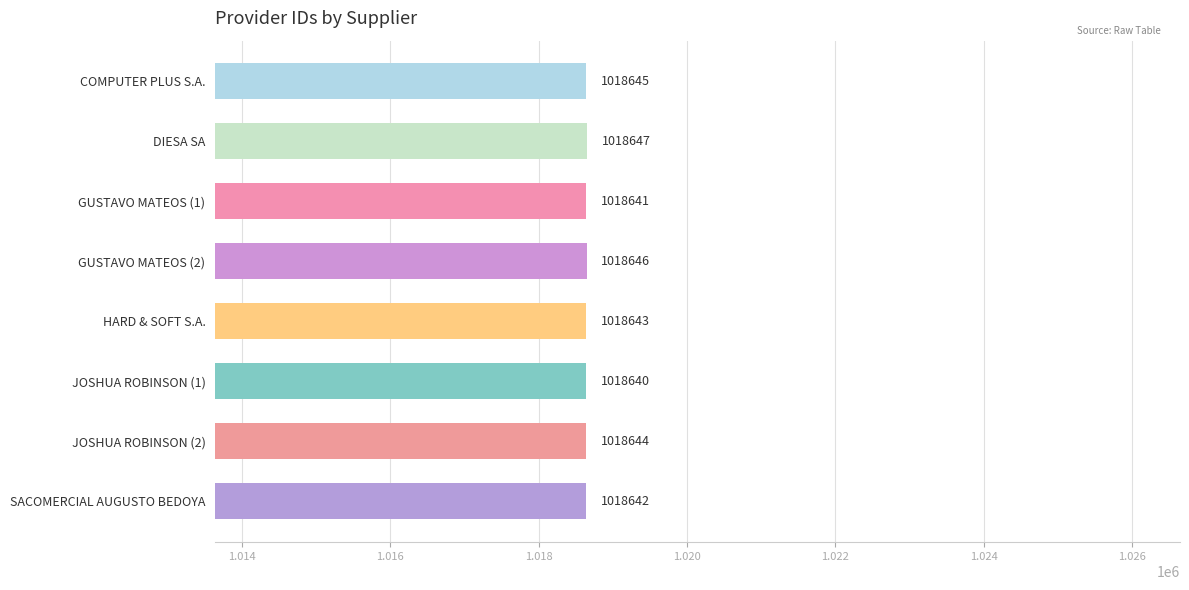

Count the values in the range 1018642 to 1018646.

5